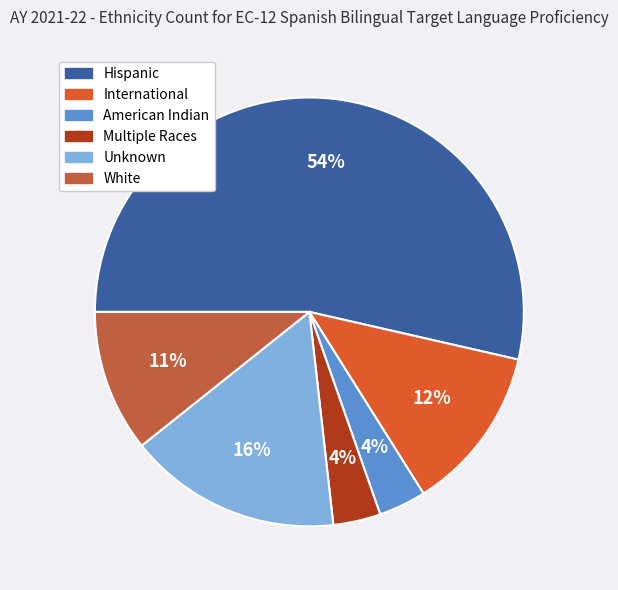

Which slice represents more than half of the pie?

Hispanic